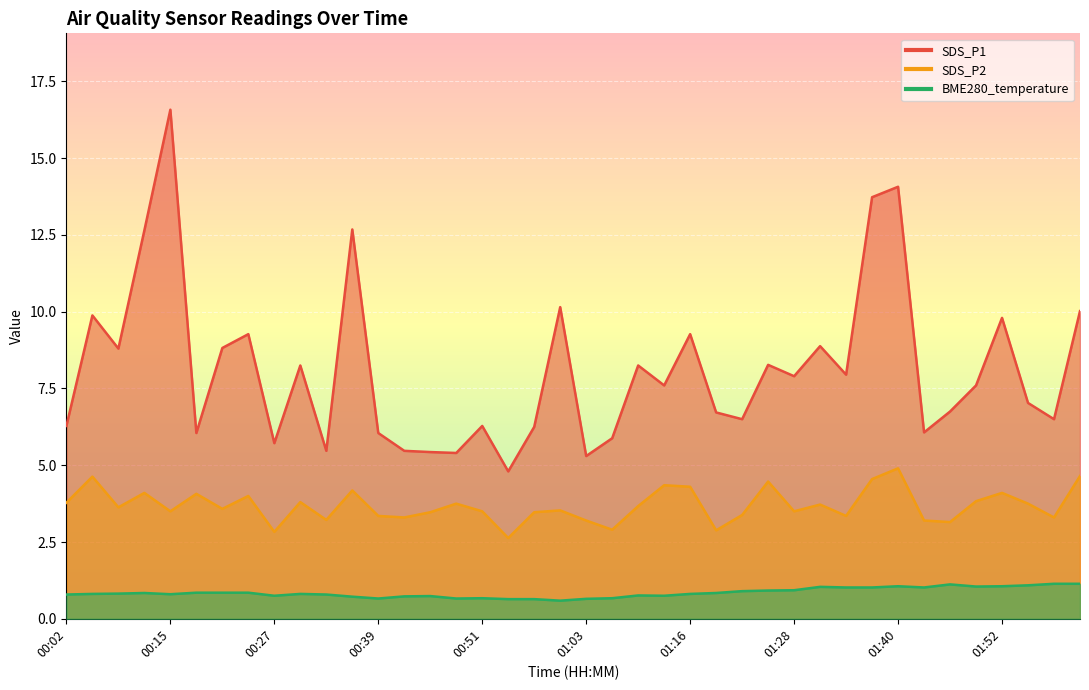

At 01:22, list the series in order from smallest to largest.

BME280_temperature, SDS_P2, SDS_P1